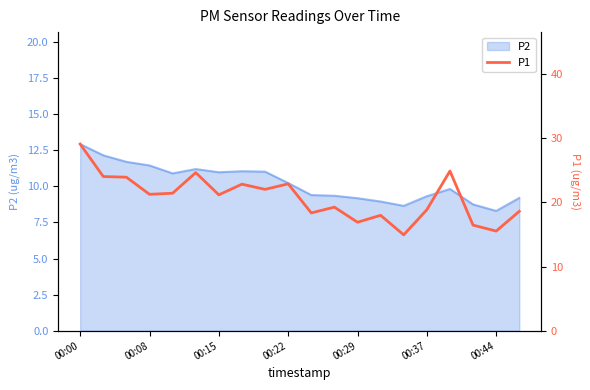

What is the ratio of the value at 13 to the value at 14?

1.2